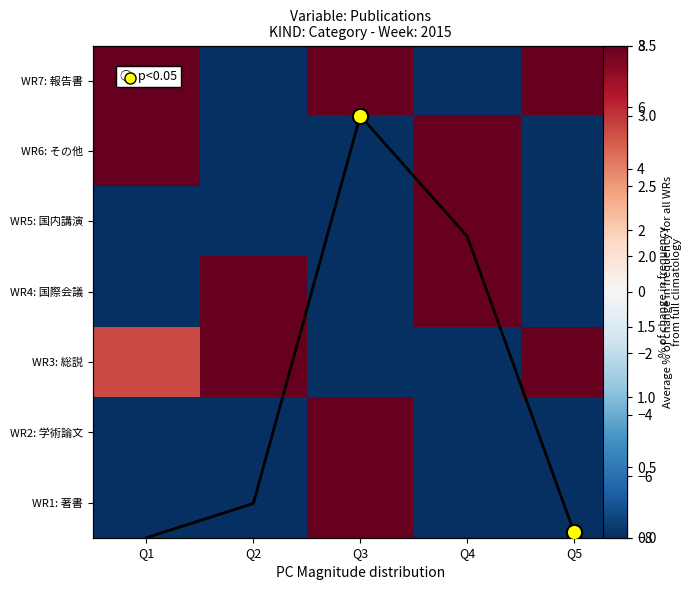

How many categories are shown in the chart?

5